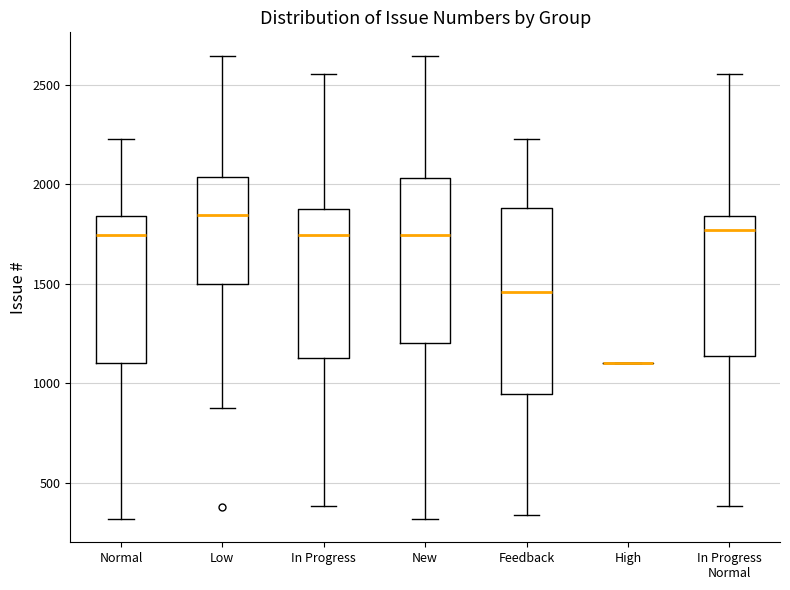

Where is the upper edge of the box for Low on the y-axis? The values are not printed on the chart, so give them approximately, as read against the axis.

2050